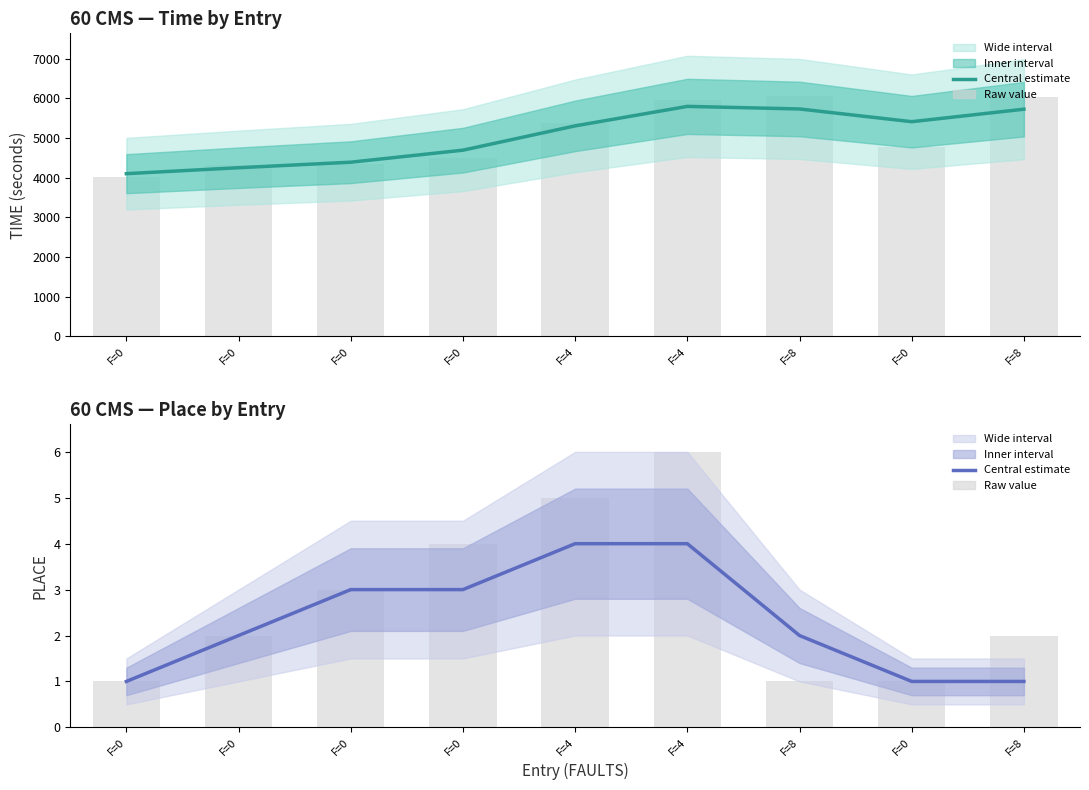

Is the value of PLACE (raw) at F=0 greater than the value of PLACE (smoothed) at F=0?

No